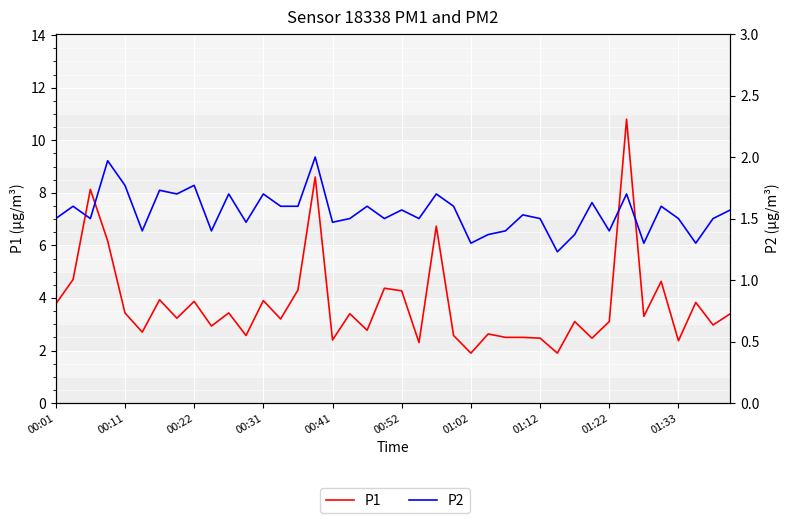

In P1, how many points are lower than both neighbors (excluding endpoints)?

14